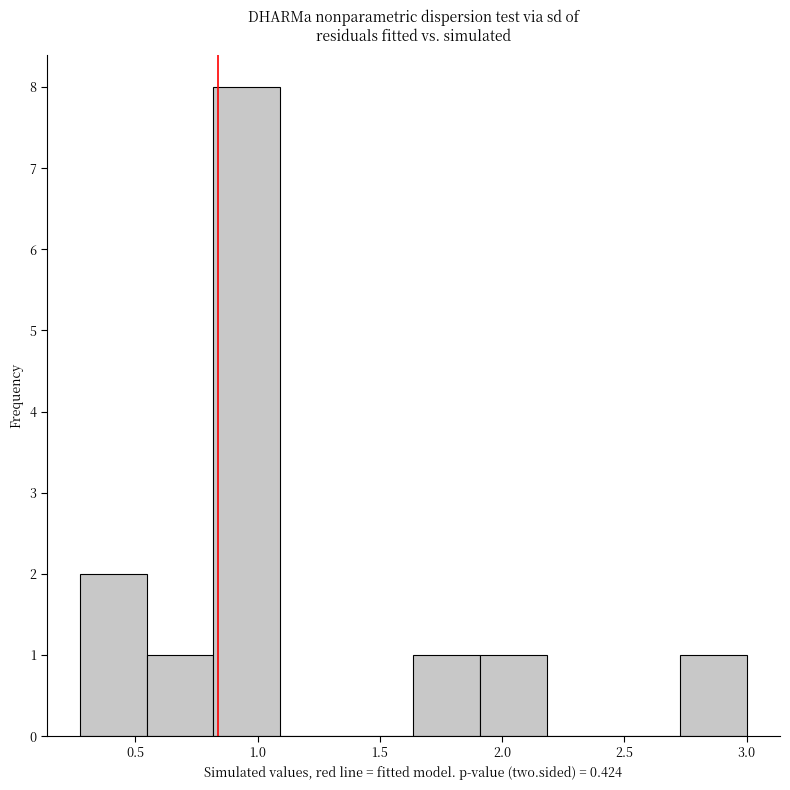

Reading left to right, list every bar in this chart as the range it spans on the x-axis followed by its height. Neither the bar edges nor the heights are printed on the chart, so give them approximately, as read against the axes.

0.30 to 0.55: 2
0.55 to 0.80: 1
0.80 to 1.10: 8
1.10 to 1.35: 0
1.35 to 1.65: 0
1.65 to 1.90: 1
1.90 to 2.20: 1
2.20 to 2.45: 0
2.45 to 2.75: 0
2.75 to 3.00: 1